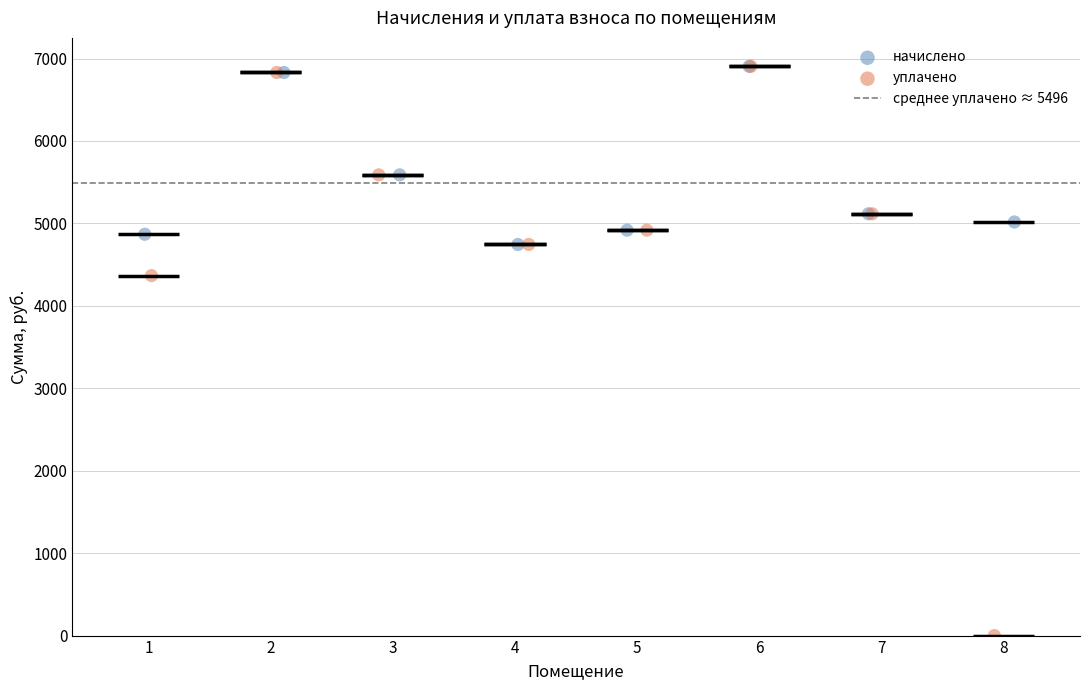

Which series contains the lowest Y value?

уплачено